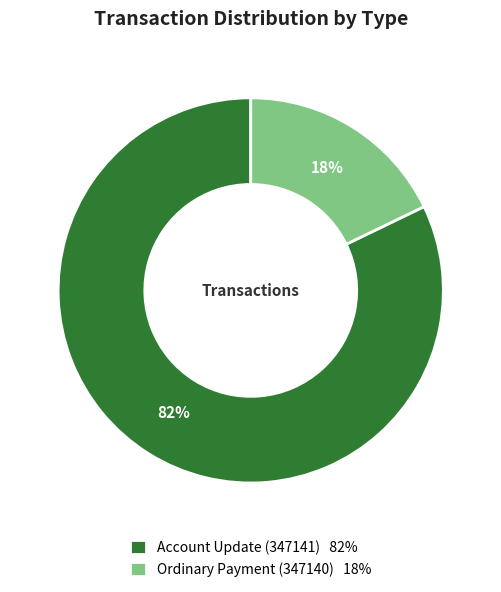

Is Ordinary Payment (347140) the majority of the pie?

No